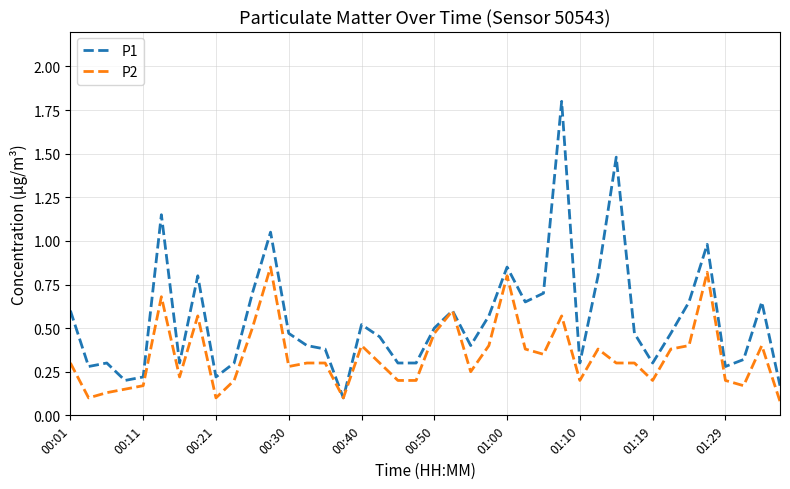

Rank the series by their maximum value, from highest to lowest.

P1, P2